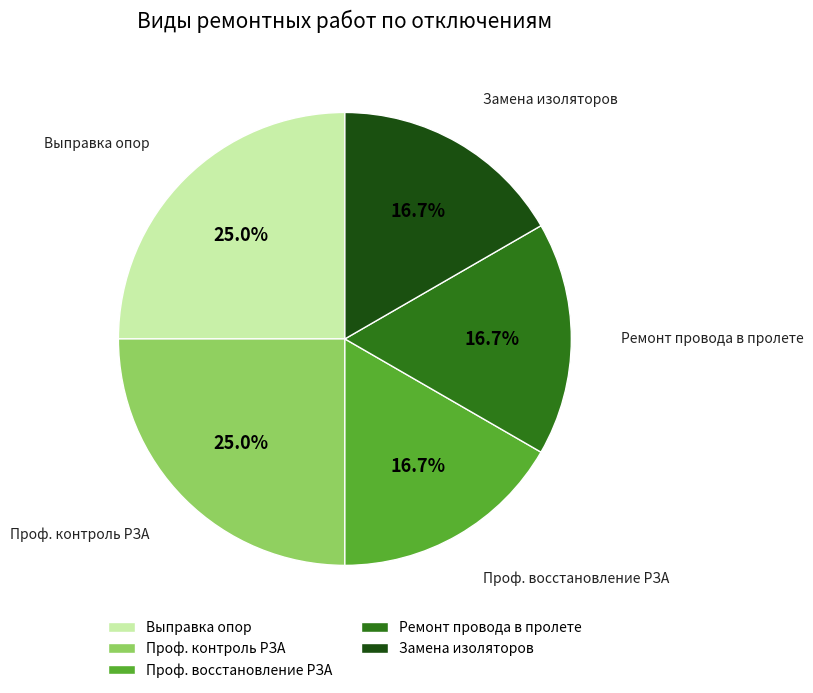

Which has a higher value, Проф. контроль РЗА or Ремонт провода в пролете?

Проф. контроль РЗА